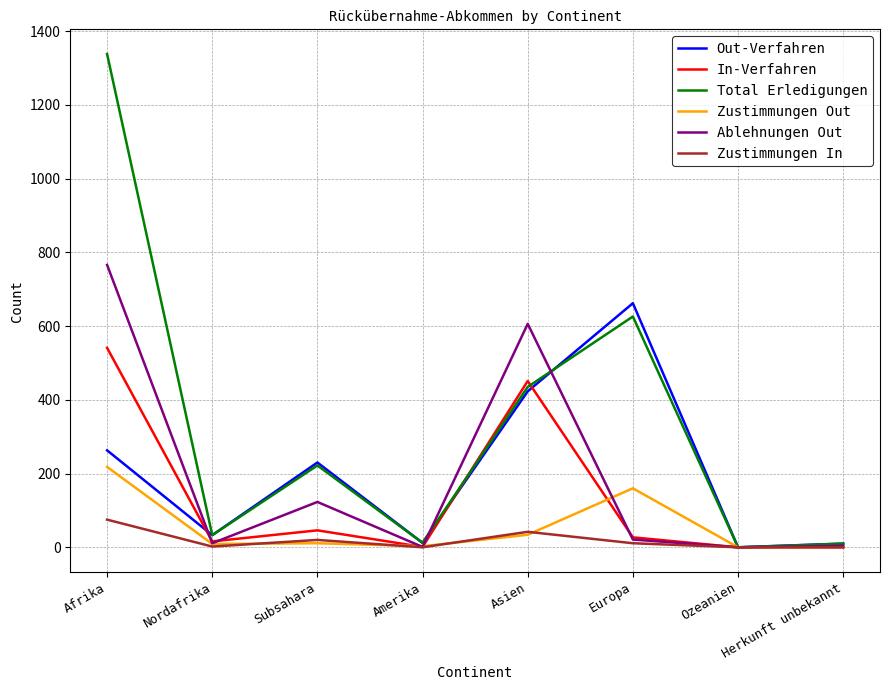

What is the total value across all series at Asien?

1991